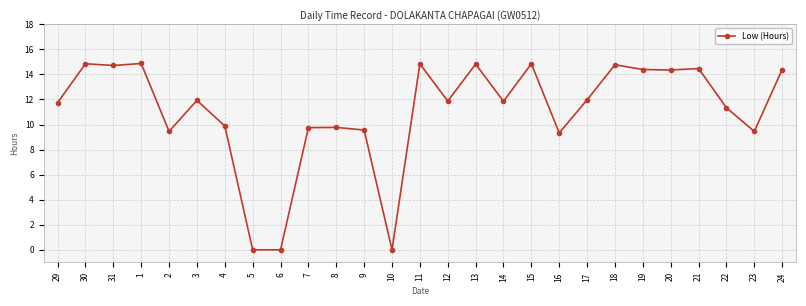

Between 14 and 5, which is larger?

14